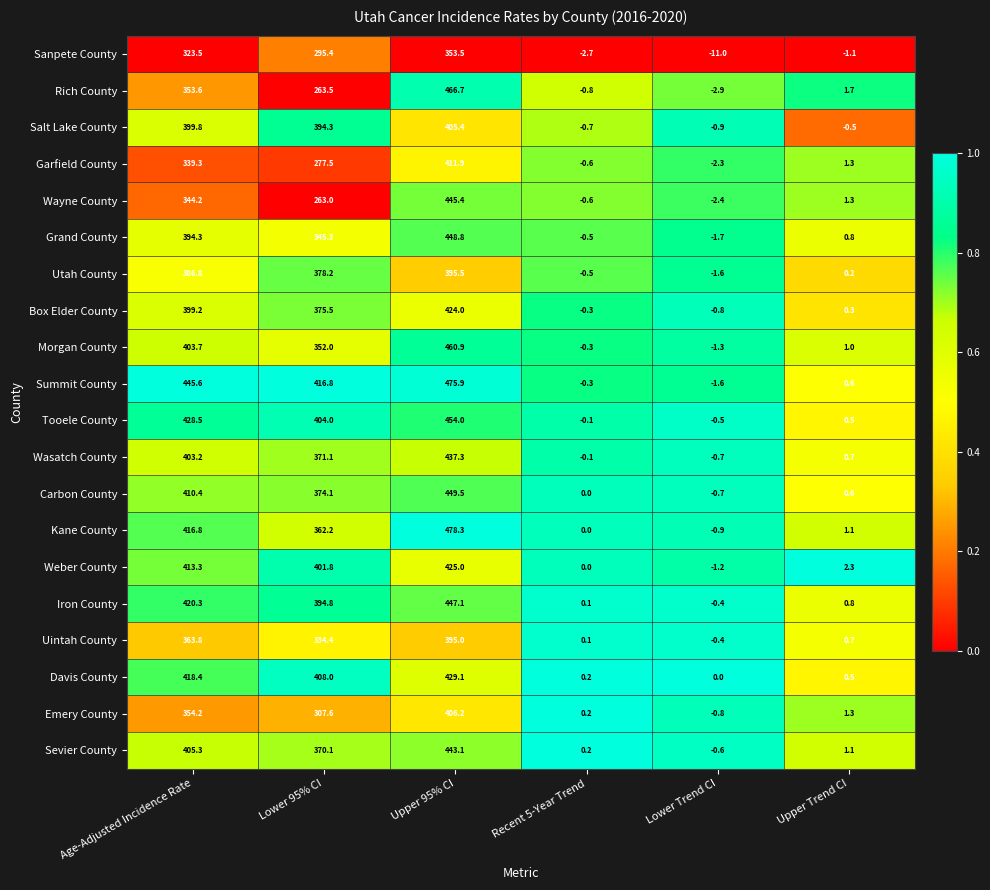

The Summit County series shows 749.0 at Age-Adjusted Incidence Rate. True or false?

False